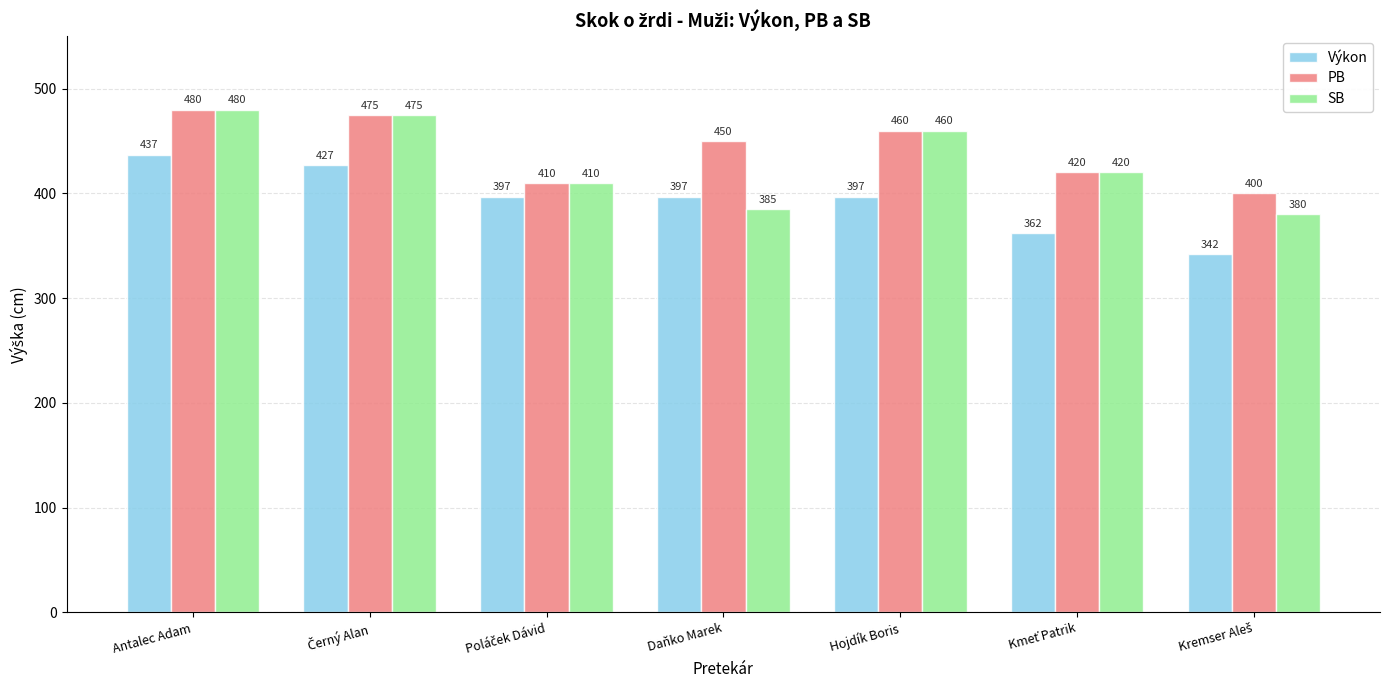

What are all the series names shown in the legend?

Výkon, PB, SB